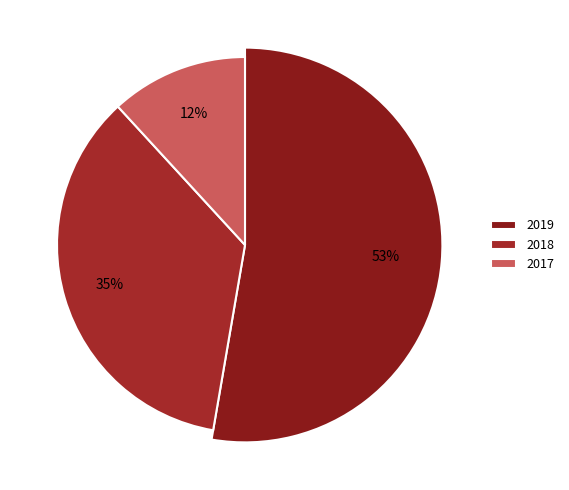

What percentage is the 2017-12-22 slice, to the nearest percent?

12%